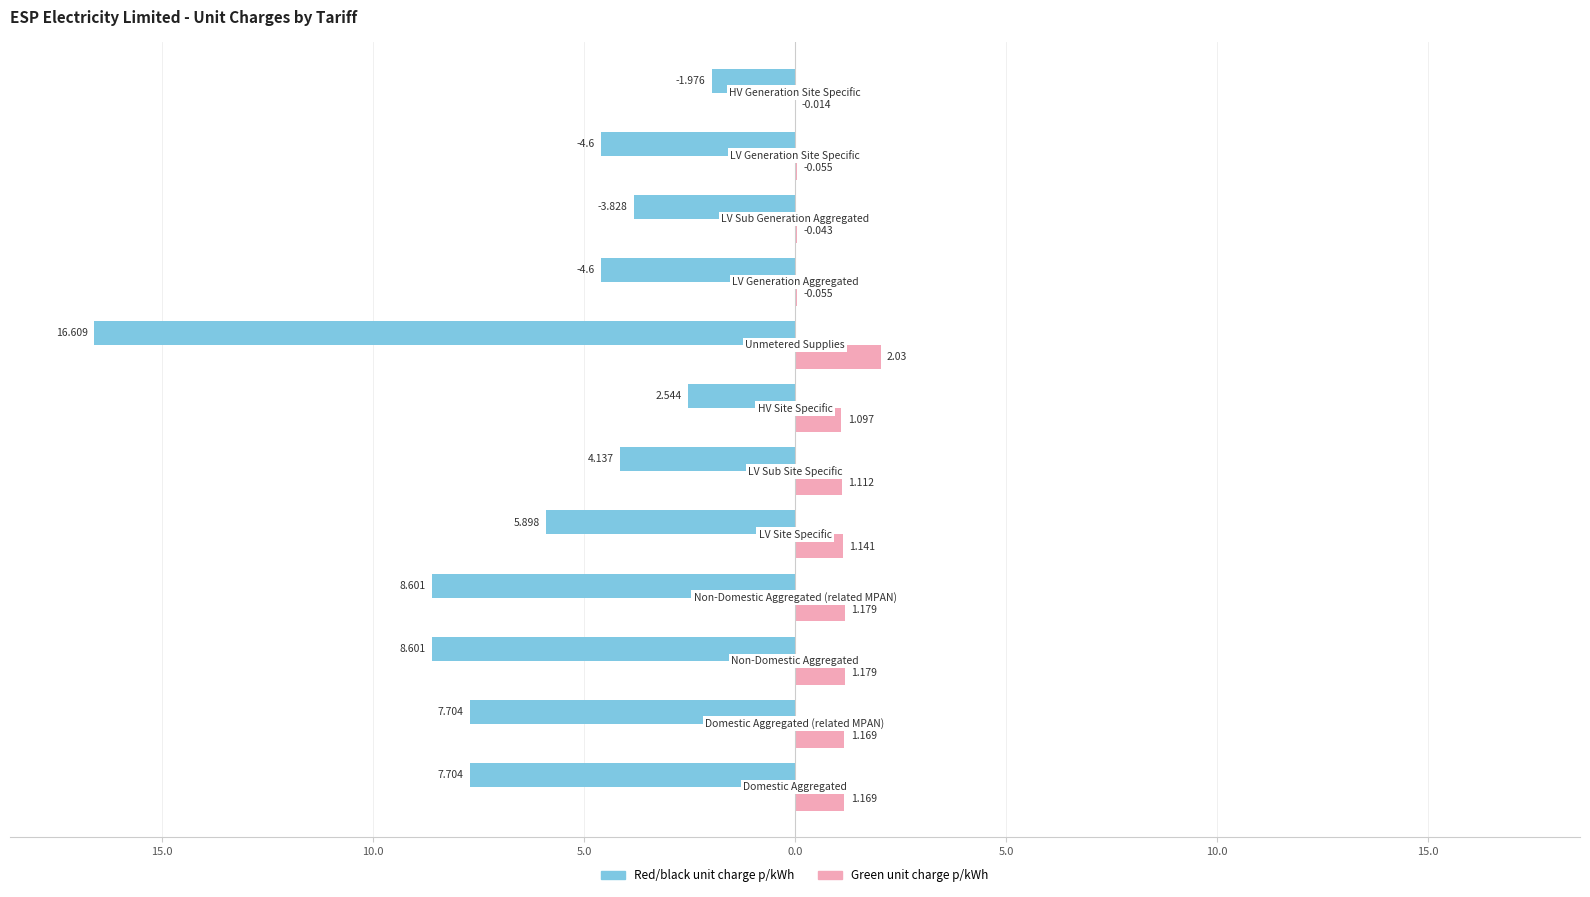

What are all the series names shown in the legend?

Red/black unit charge p/kWh, Green unit charge p/kWh